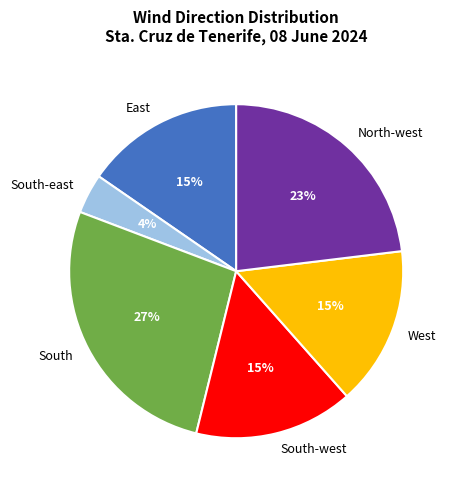

Is the sum of South and East greater than half?

No